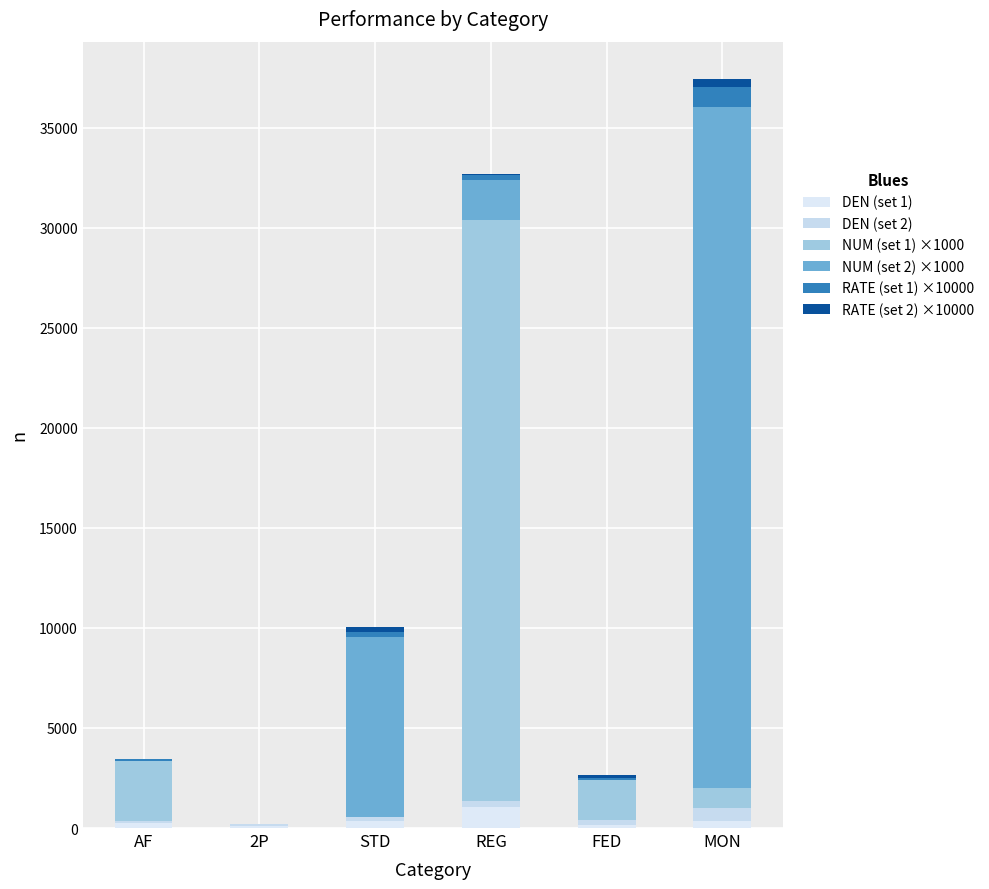

What is the difference between the maximum and minimum values in the RATE (set 2) ×10000 series?

410